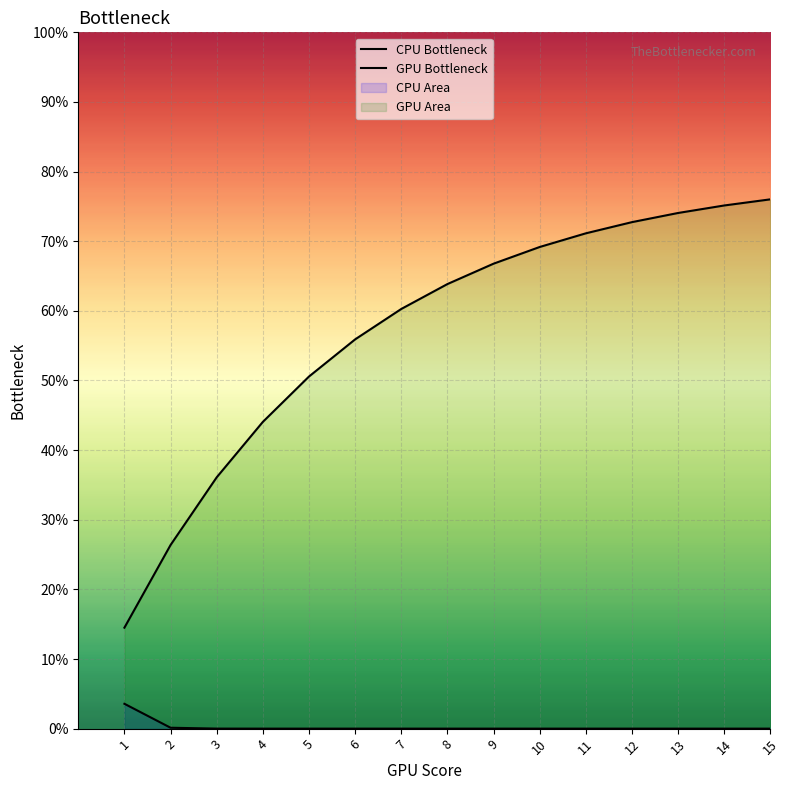

Reading left to right, list all the values displayed in this chart.

CPU Bottleneck: 3.6	0.1	0.0	0.0	0.0	0.0	0.0	0.0	0.0	0.0	0.0	0.0	0.0	0.0	0.0
GPU Bottleneck: 14.5	26.4	36.1	44.1	50.6	55.9	60.3	63.8	66.8	69.2	71.1	72.7	74.1	75.1	76.0